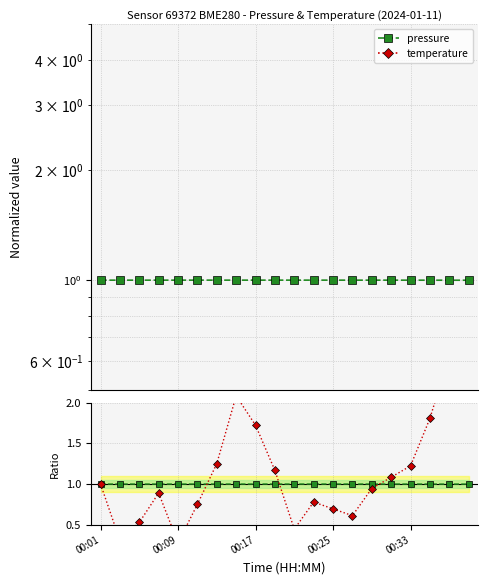

What is the average value of the pressure series?

1.0